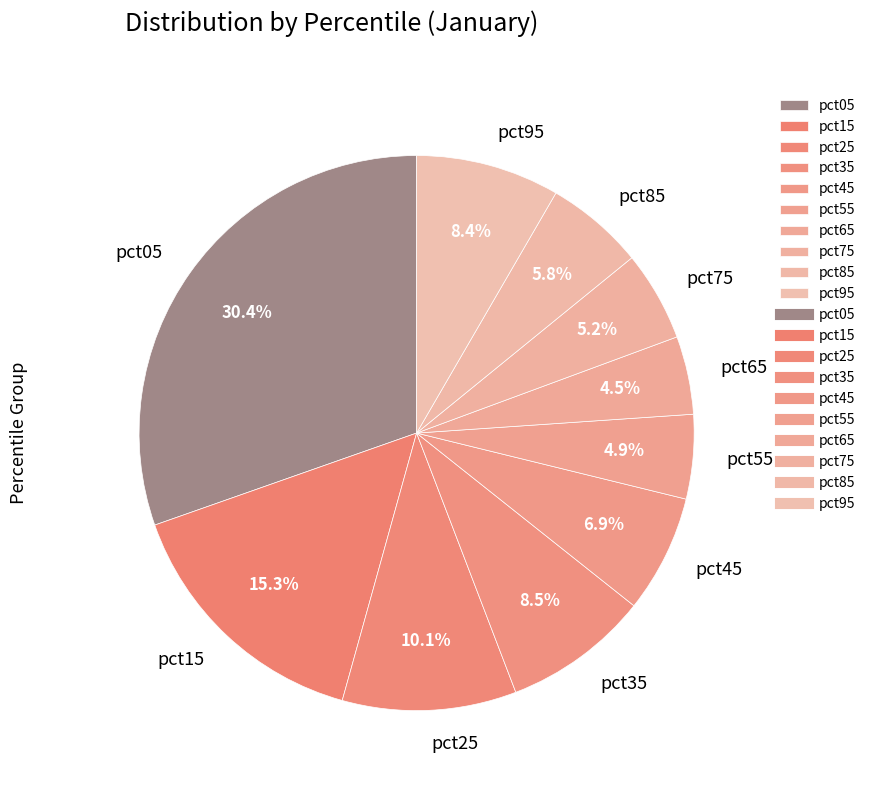

Count the number of slices in the pie.

10